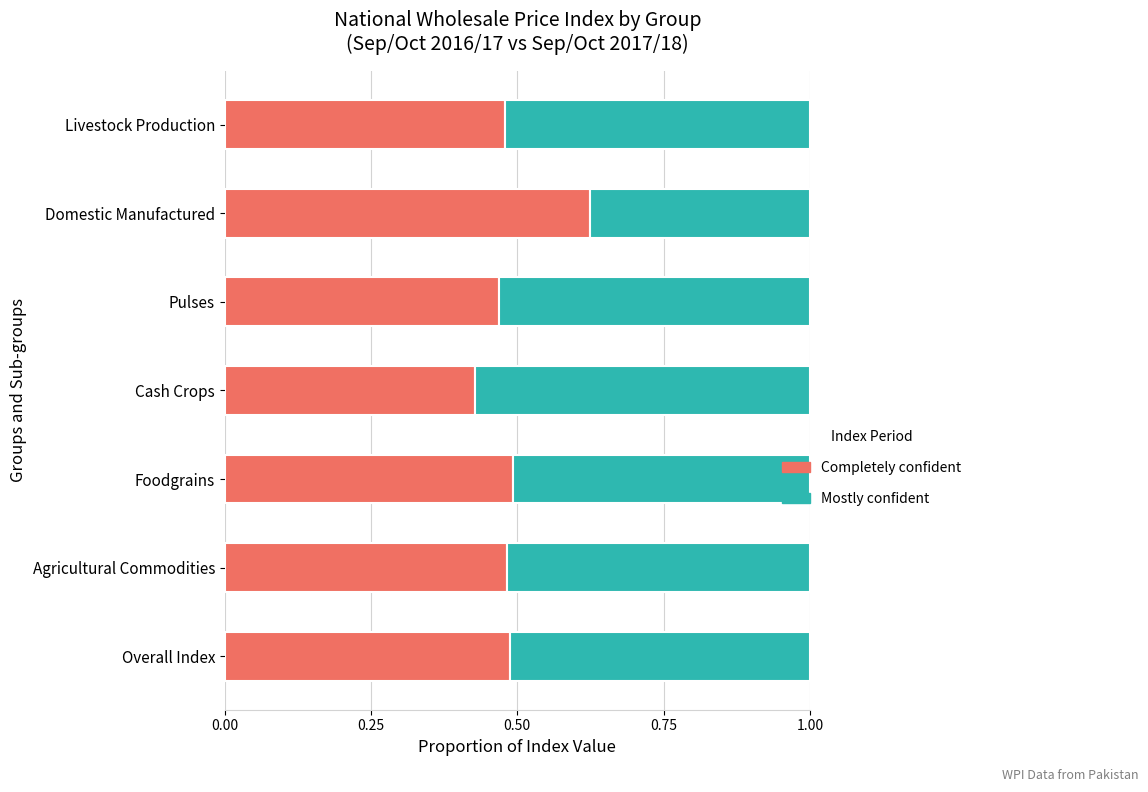

Which category has the highest value in the Completely confident series?

Domestic Manufactured